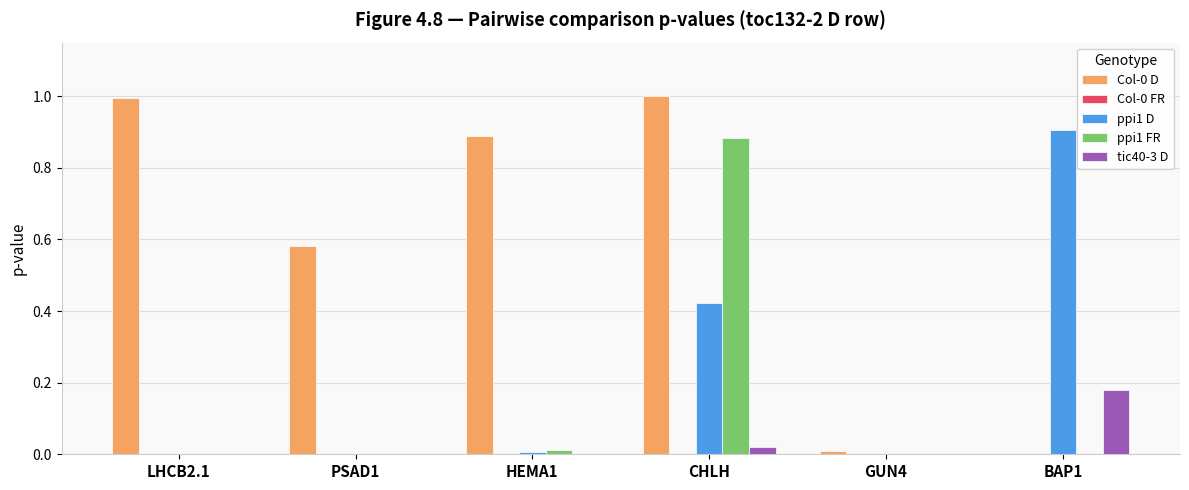

Are the bars horizontal?

No